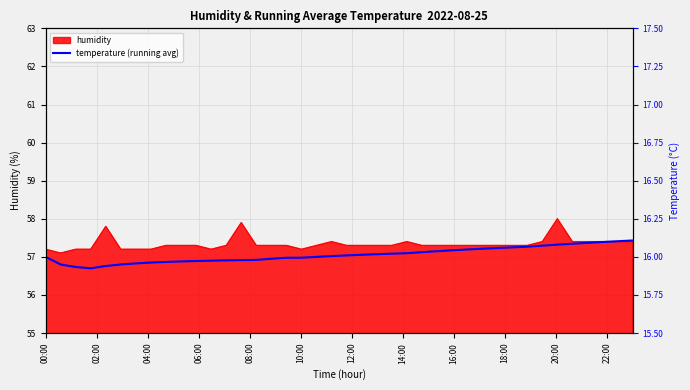

Reading left to right, transcribe all the data shown in this chart.

16.0	15.9	15.9	15.9	15.9	15.9	16.0	16.0	16.0	16.0	16.0	16.0	16.0	16.0	16.0	16.0	16.0	16.0	16.0	16.0	16.0	16.0	16.0	16.0	16.0	16.0	16.0	16.0	16.0	16.1	16.1	16.1	16.1	16.1	16.1	16.1	16.1	16.1	16.1	16.1